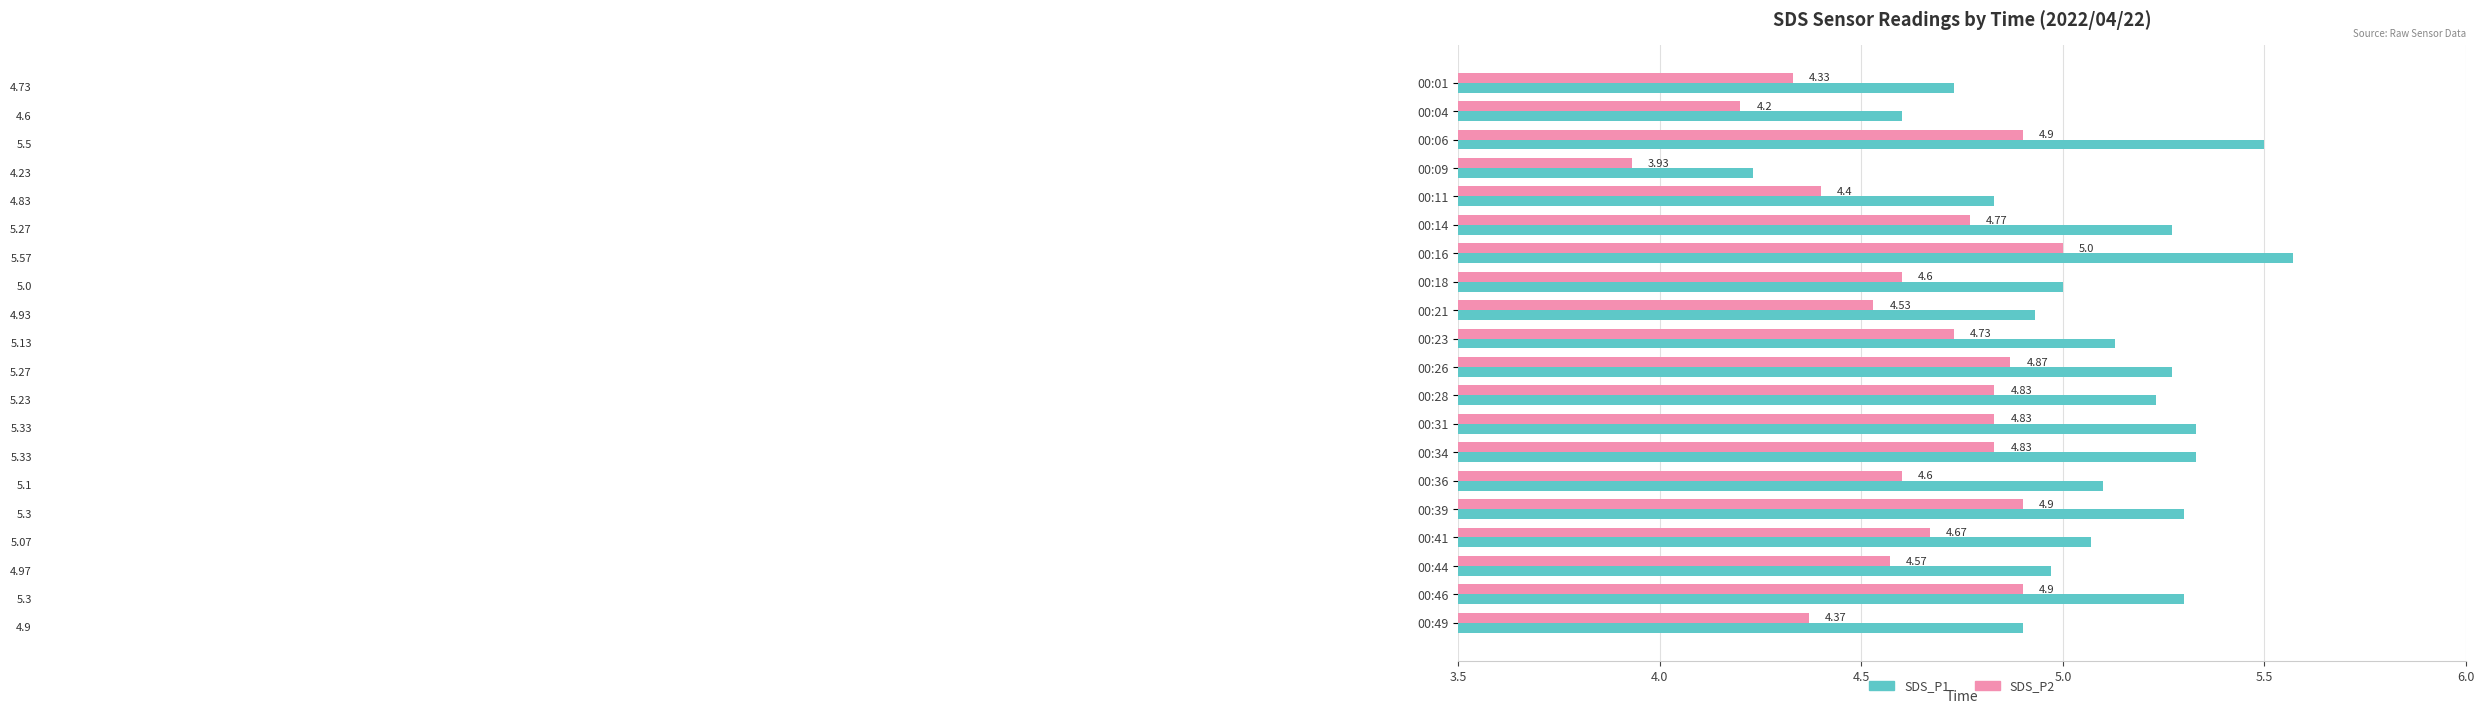

List the series in order of their overall mean, lowest first.

SDS_P2, SDS_P1